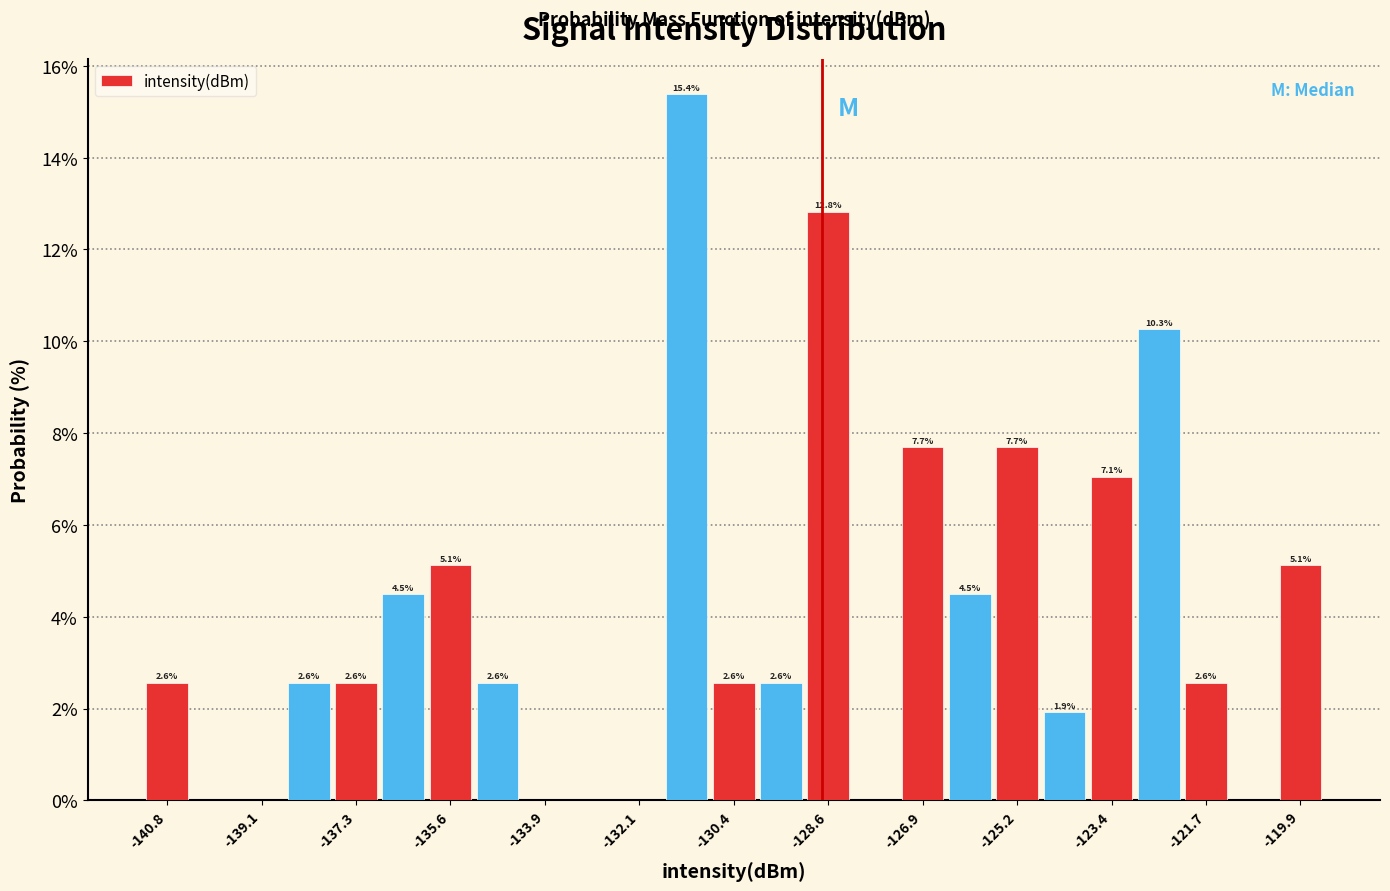

Over which range of the x-axis is the bar tallest?

-131.6 to -130.8